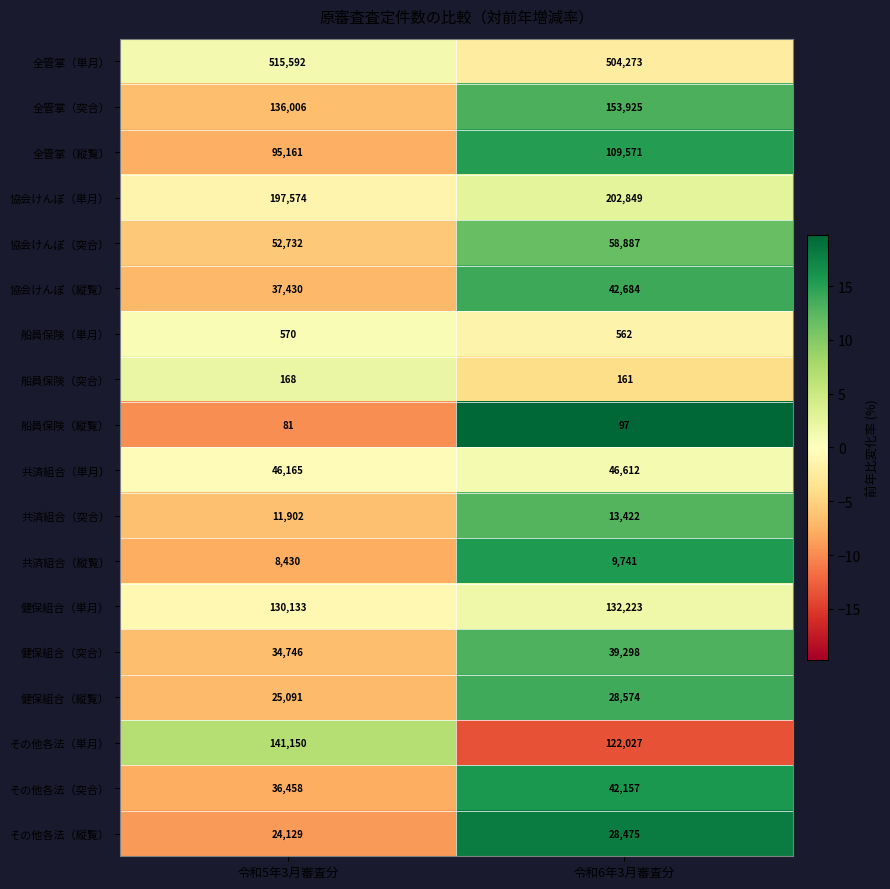

The 協会けんぽ（突合） series shows 52732 at 令和5年3月審査分. True or false?

True